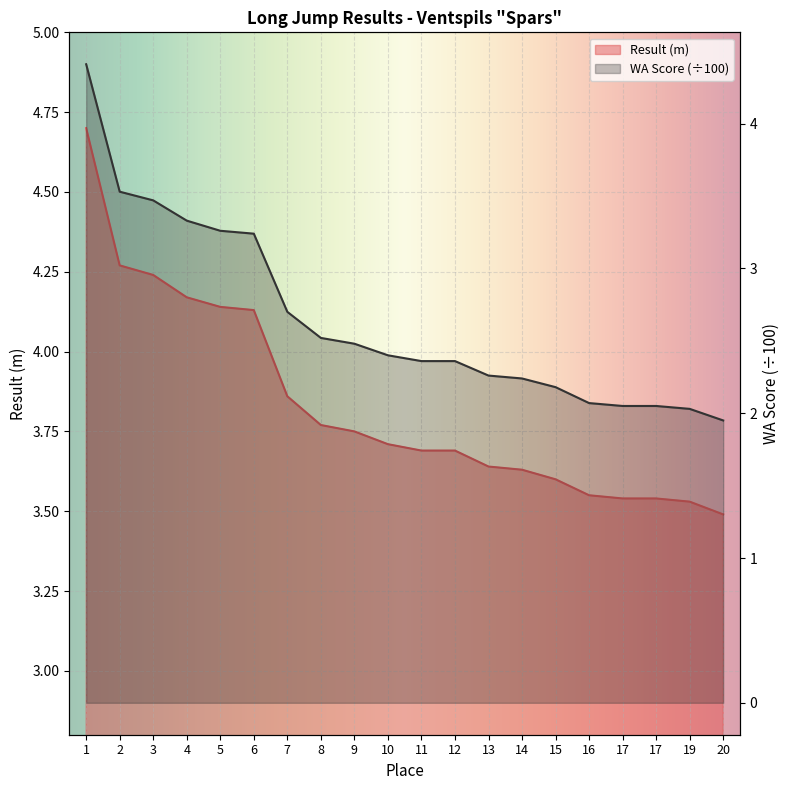

Which has a higher value, 20 or 2?

2